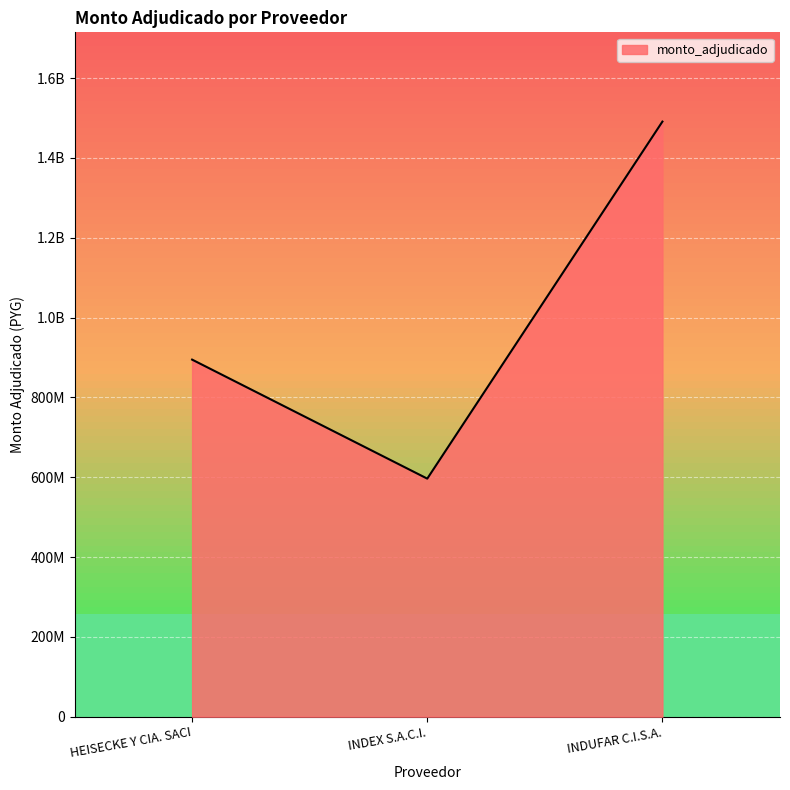

What is the ratio of the value at HEISECKE Y CIA. SACI to the value at INDUFAR C.I.S.A.?

0.6